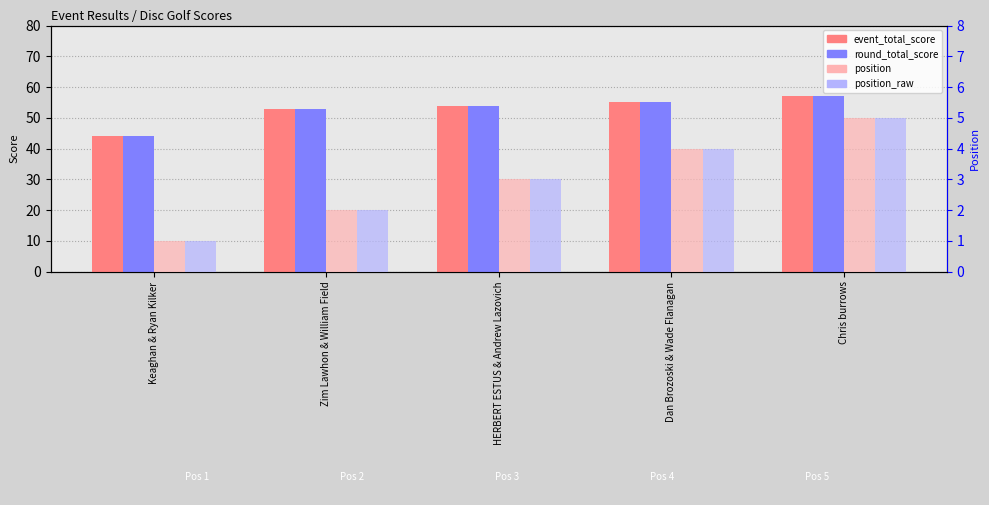

What is the sum of the round_total_score values at Keaghan & Ryan Kilker and Zim Lawhon & William Field?

97